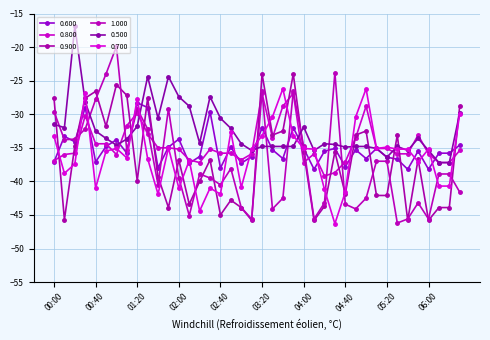

Reading left to right, extract all data points from this chart.

0.600: -37.1	-33.3	-34.1	-29.0	-37.1	-34.8	-33.8	-35.8	-28.3	-29.0	-38.0	-34.9	-33.7	-37.3	-36.3	-29.6	-38.0	-34.9	-37.3	-36.3	-32.0	-35.3	-36.6	-32.0	-35.1	-38.2	-35.5	-35.1	-37.8	-35.3	-36.6	-35.1	-36.4	-36.7	-38.2	-35.5	-38.2	-35.8	-35.8	-34.6
0.800: -36.9	-36.0	-35.8	-30.2	-34.4	-34.4	-36.0	-31.7	-29.8	-32.9	-35.0	-35.0	-35.2	-36.8	-37.2	-35.2	-35.8	-35.8	-36.8	-35.9	-26.9	-33.5	-28.8	-26.9	-37.2	-35.9	-39.2	-38.7	-37.1	-33.5	-28.8	-35.1	-35.1	-35.9	-35.9	-33.1	-35.9	-37.2	-37.2	-35.4
0.900: -27.6	-45.7	-34.7	-27.6	-26.6	-31.8	-25.6	-27.2	-39.9	-27.6	-39.3	-43.9	-36.8	-43.4	-40.0	-36.8	-45.0	-42.8	-43.9	-45.8	-24.0	-33.1	-32.5	-24.0	-35.6	-45.8	-43.7	-35.6	-41.9	-33.1	-32.5	-42.1	-42.1	-33.1	-45.8	-36.7	-45.8	-43.9	-43.9	-28.8
1.000: -29.6	-33.8	-33.7	-32.2	-27.8	-24.0	-19.9	-35.4	-29.2	-32.2	-40.5	-29.2	-39.5	-45.1	-38.9	-39.5	-40.5	-38.1	-43.9	-45.6	-26.6	-44.1	-42.5	-26.6	-34.8	-45.6	-43.2	-23.8	-43.4	-44.1	-42.5	-37.0	-37.0	-46.2	-45.6	-43.2	-45.6	-38.9	-38.9	-41.6
0.500: -31.5	-32.0	-16.9	-28.2	-32.5	-33.6	-34.6	-33.7	-31.8	-24.4	-30.6	-24.4	-27.4	-28.8	-34.3	-27.4	-30.6	-32.1	-34.4	-35.4	-34.8	-34.8	-34.8	-34.8	-31.9	-35.4	-34.4	-34.5	-34.9	-34.8	-34.8	-35.1	-36.4	-34.8	-35.4	-33.6	-35.4	-37.2	-37.2	-29.8
0.700: -33.3	-38.8	-37.4	-26.9	-41.0	-35.5	-35.1	-36.5	-27.7	-36.6	-41.9	-35.0	-41.0	-36.9	-44.4	-41.0	-41.9	-32.6	-40.9	-35.2	-33.2	-30.4	-26.2	-33.2	-35.1	-35.2	-41.2	-46.3	-41.6	-30.4	-26.2	-35.1	-34.9	-35.2	-35.2	-37.1	-35.2	-40.7	-40.7	-29.9